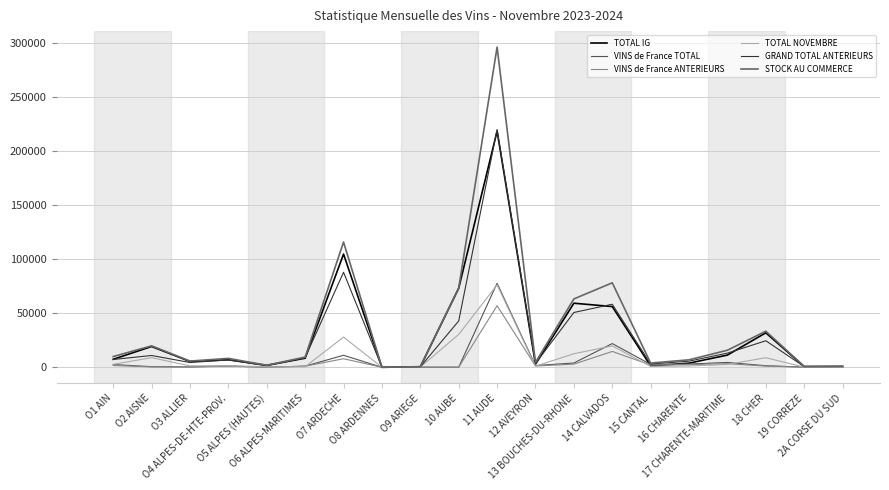

How many distinct data groups are displayed?

6